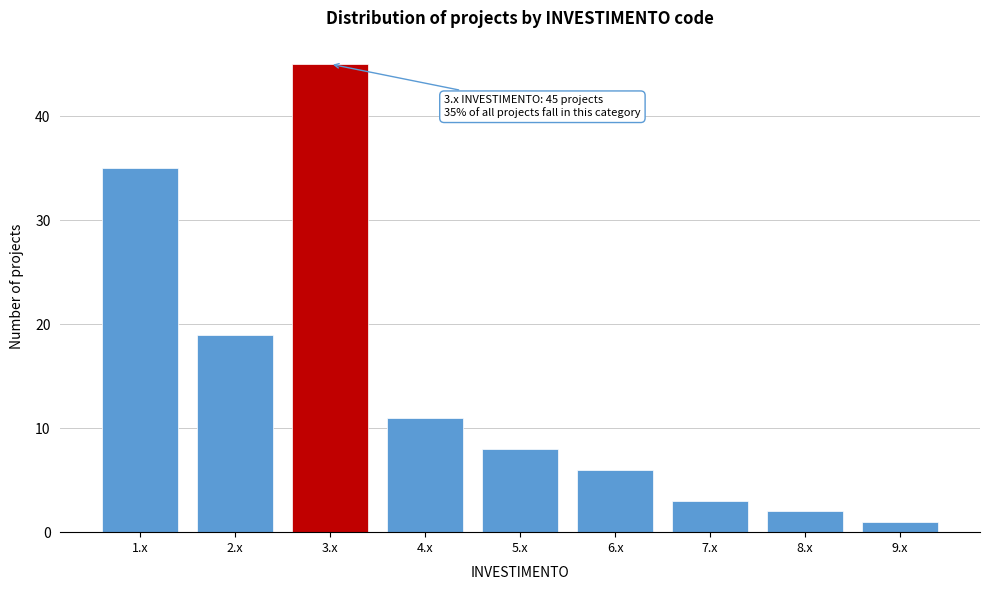

Which range on the x-axis has the tallest bar?

2.5 to 3.5